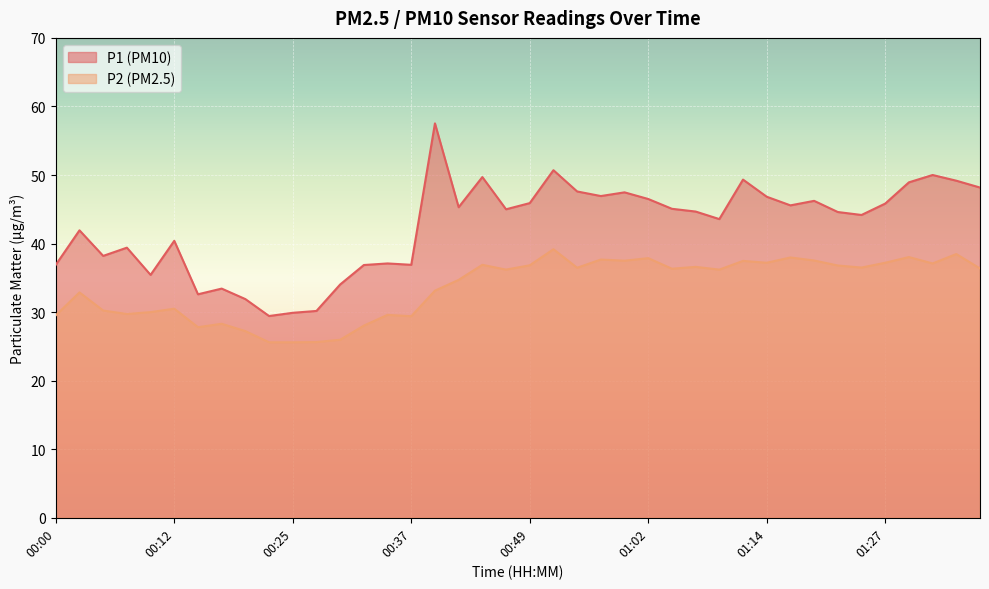

List the series in order of their overall mean, highest first.

P1 (PM10), P2 (PM2.5)